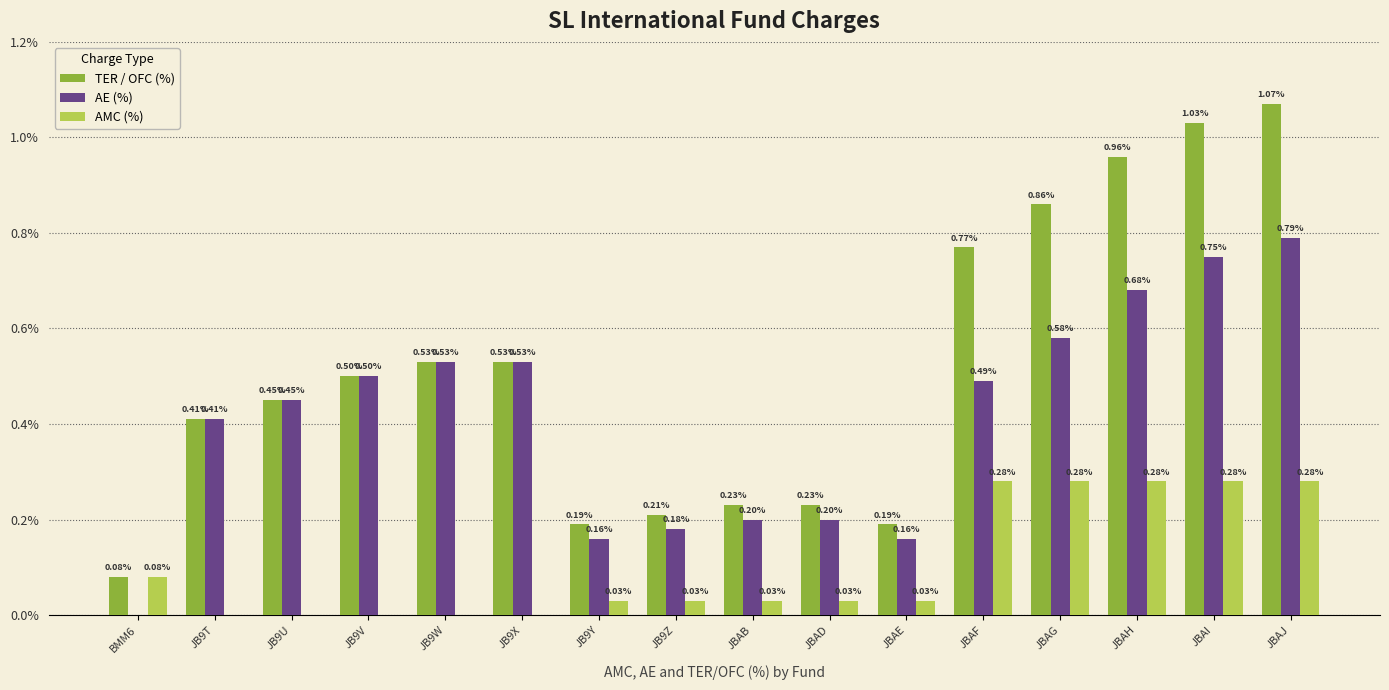

How many values in AMC (%) are above zero?

11